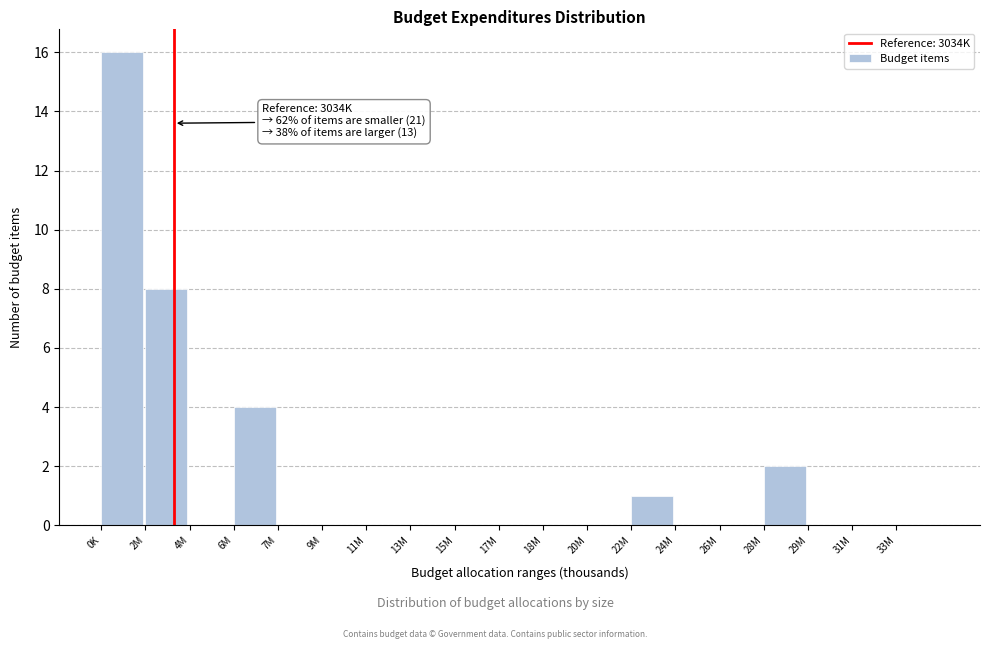

Reading right to left, extract all data points from this chart.

33M=0	31M=0	29M=0	28M=2	26M=0	24M=0	22M=1	20M=0	18M=0	17M=0	15M=0	13M=0	11M=0	9M=0	7M=0	6M=4	4M=0	2M=8	0K=16